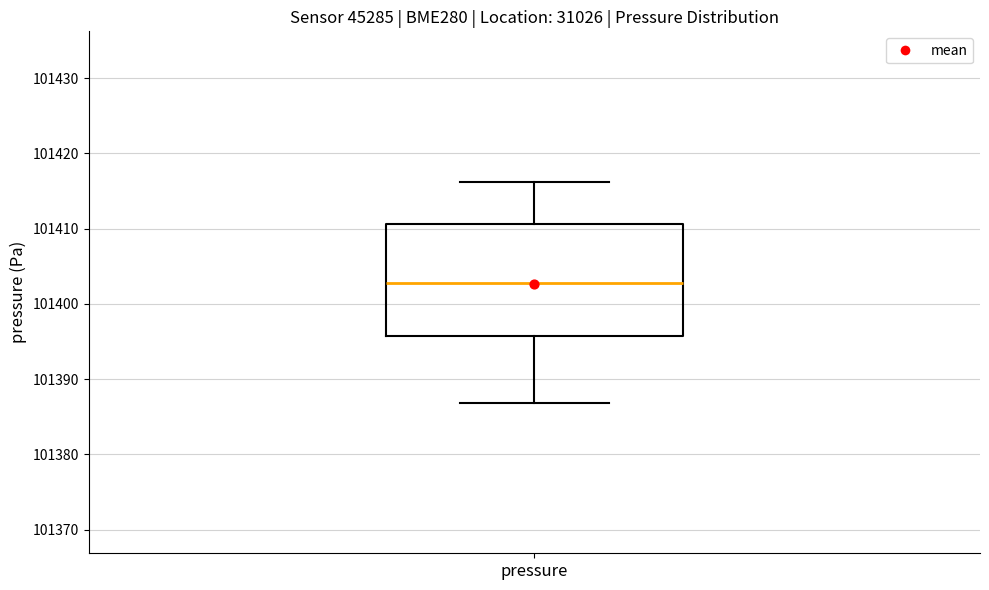

Where does the lower whisker of the box for pressure end on the y-axis? The values are not printed on the chart, so give them approximately, as read against the axis.

101387